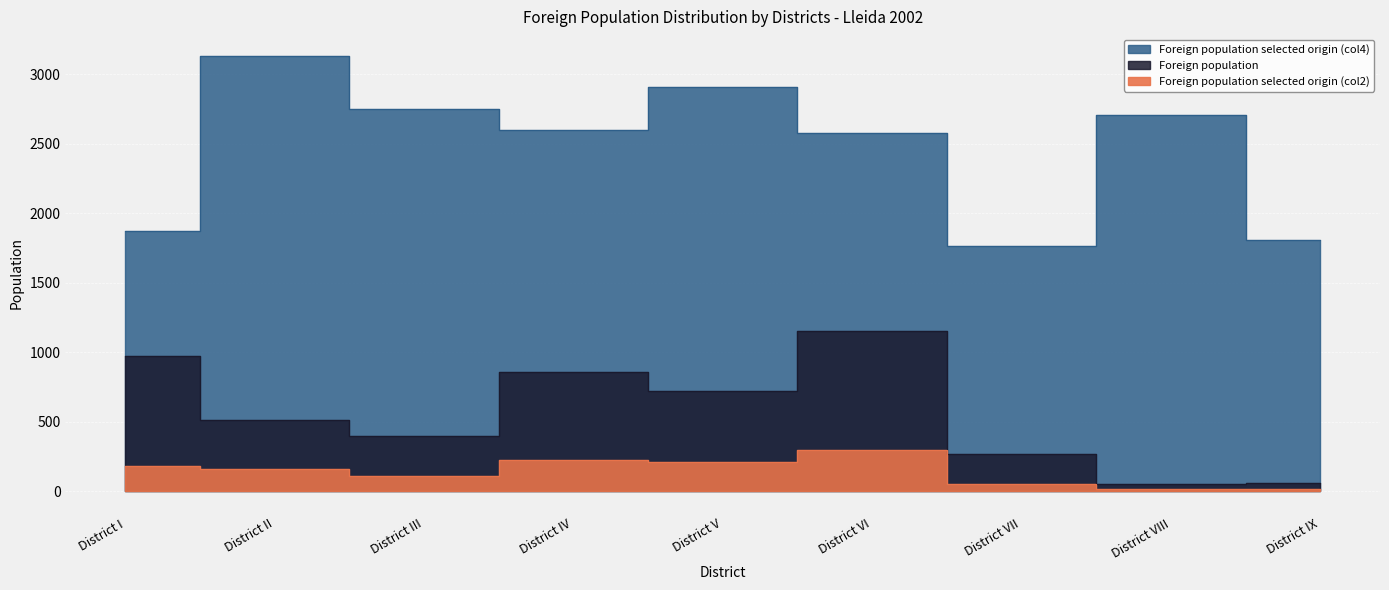

How many values in the Foreign population selected origin (col2) series are below 160?

4